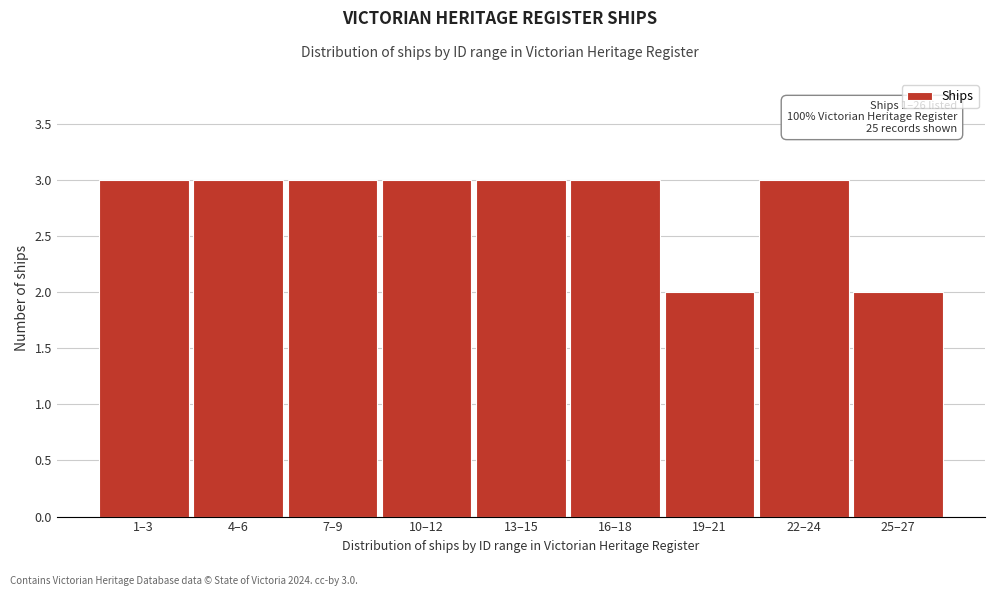

Reading right to left, transcribe all the data shown in this chart.

25–27=2	22–24=3	19–21=2	16–18=3	13–15=3	10–12=3	7–9=3	4–6=3	1–3=3